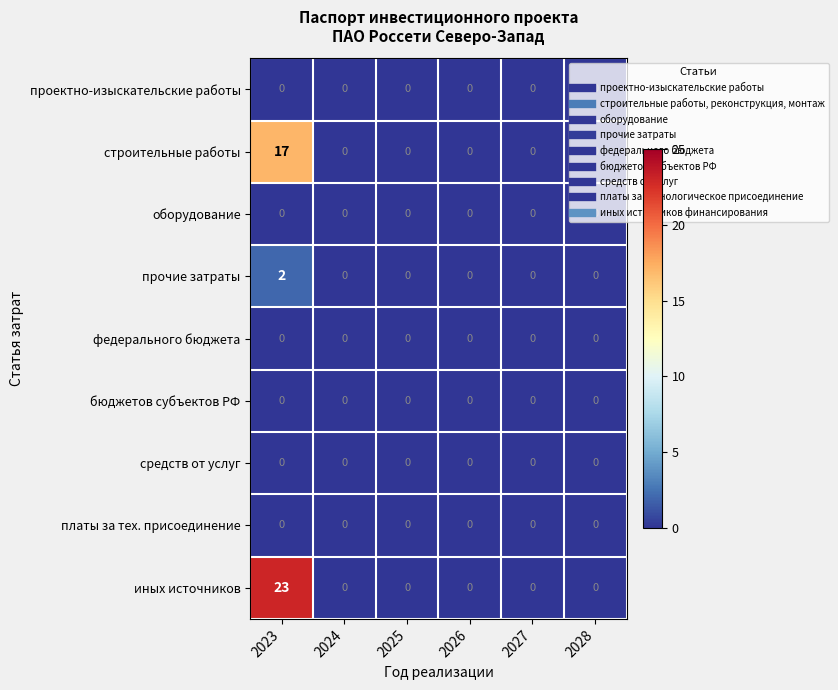

The иных источников series shows -12 at 2025. True or false?

False